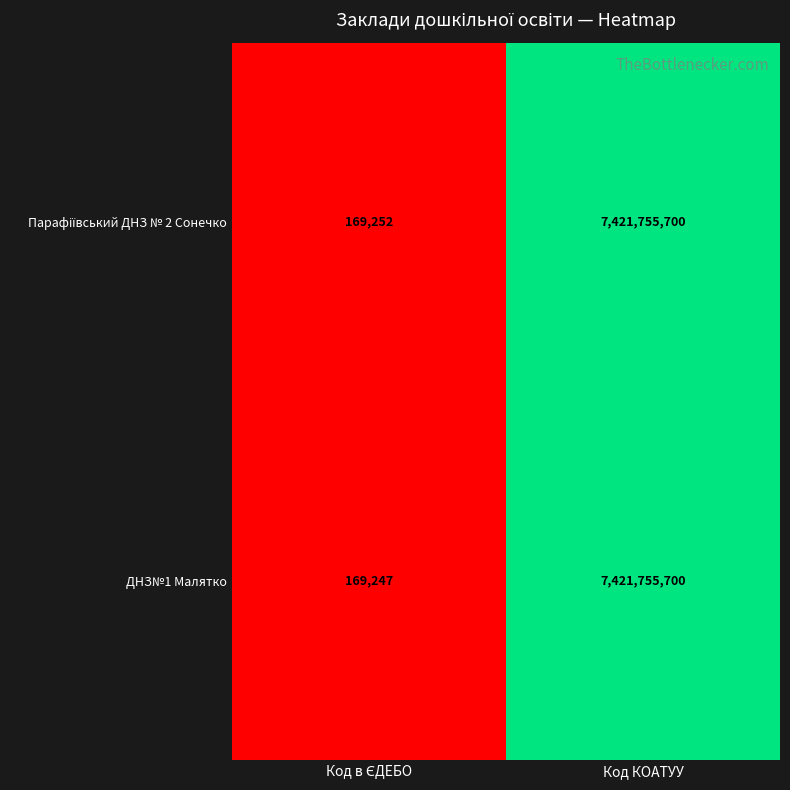

How many values in the ДНЗ№1 Малятко series are below 7421755700?

1